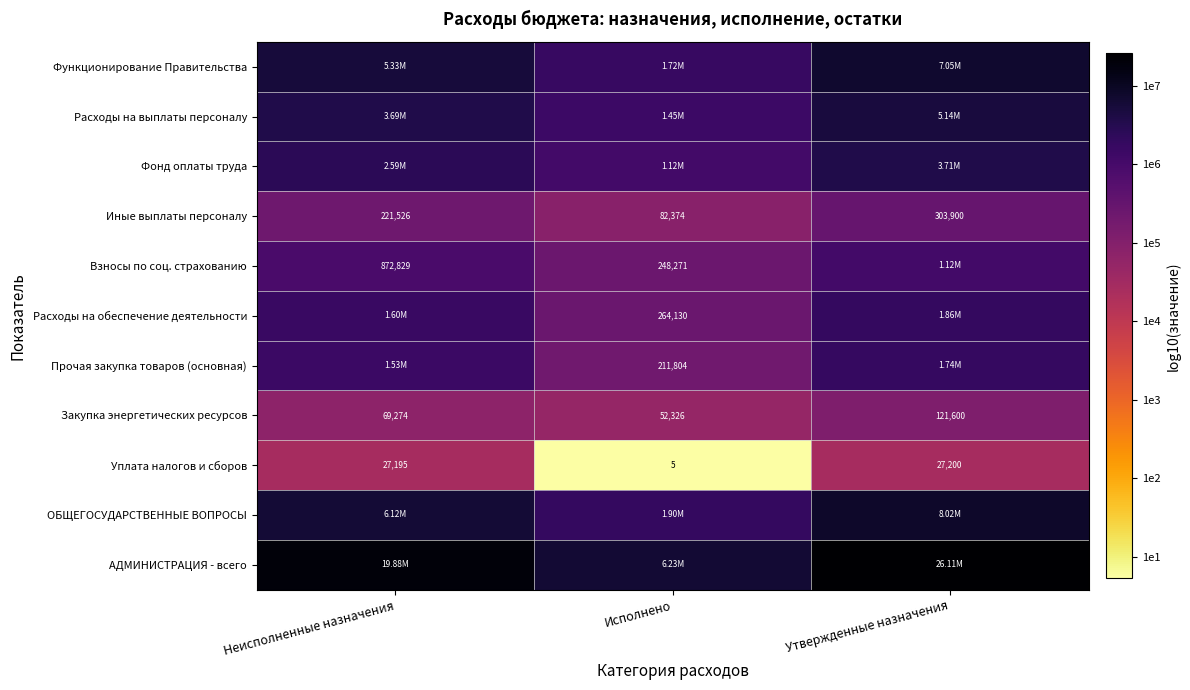

Where is Закупка энергетических ресурсов nearest to the value 86963?

Неисполненные назначения